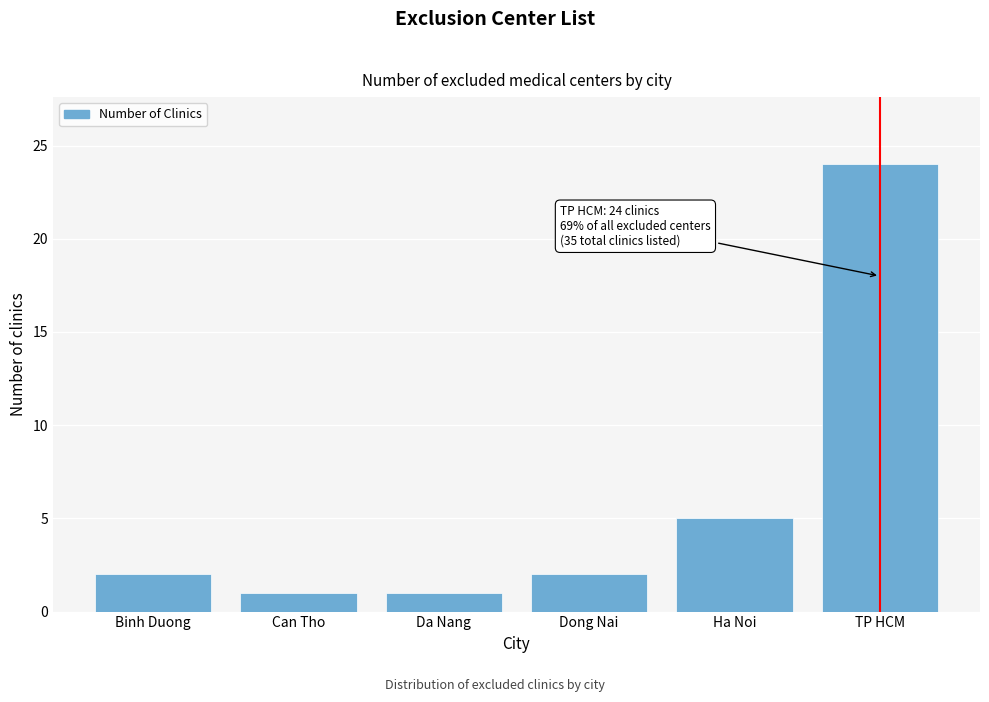

Reading left to right, extract all data points from this chart.

2	1	1	2	5	24